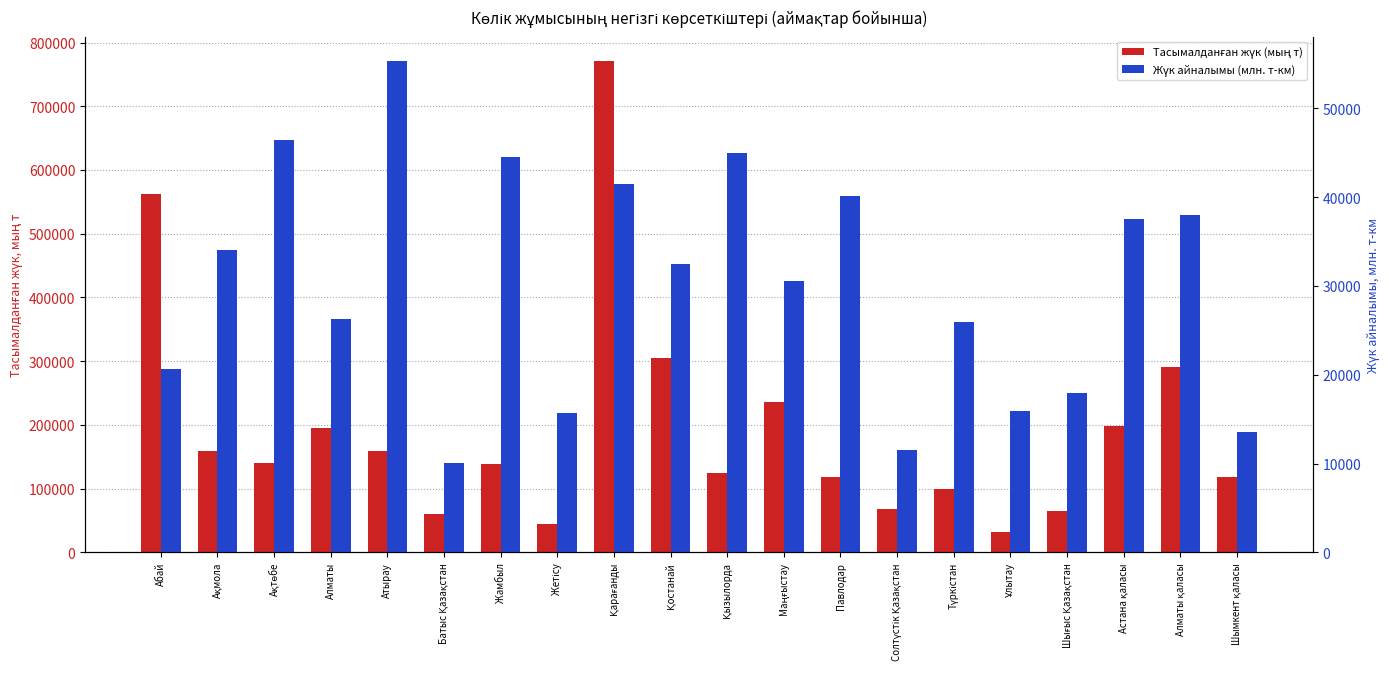

What is the lowest value of the Жүк айналымы (млн. т-км) series?

10021.8